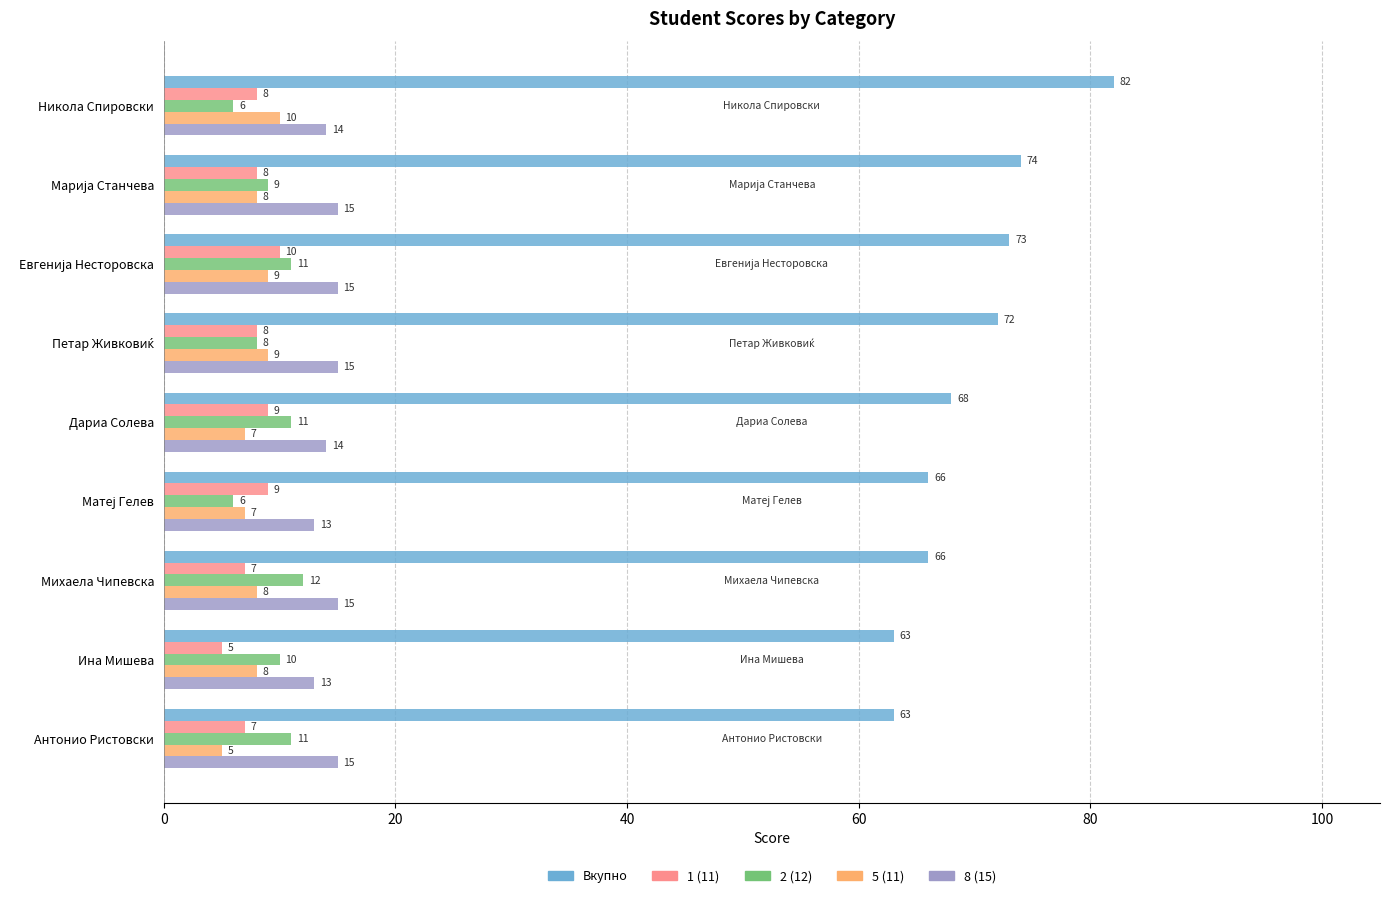

Between Никола Спировски and Антонио Ристовски, which series saw the biggest shift?

Вкупно